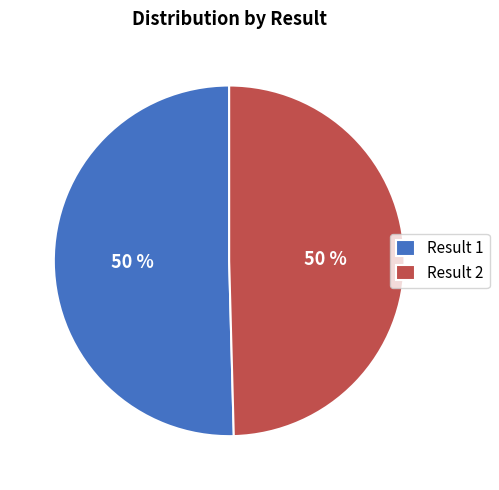

To the nearest percent, what is the combined percentage of Result 1 and Result 2?

100%